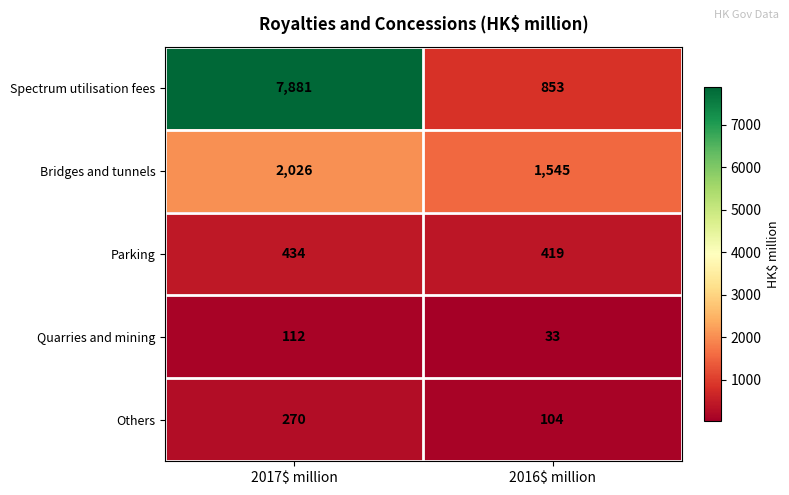

What is the difference between the maximum and minimum values in the Others series?

166